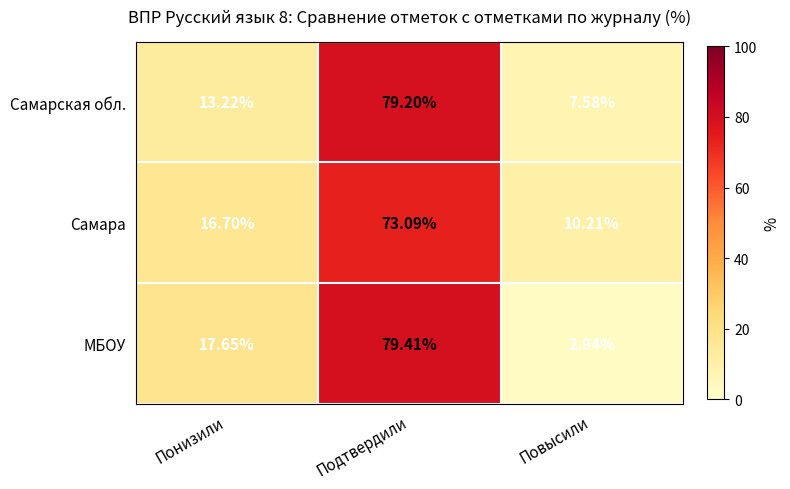

Which category has the lowest value in the Самара series?

Повысили